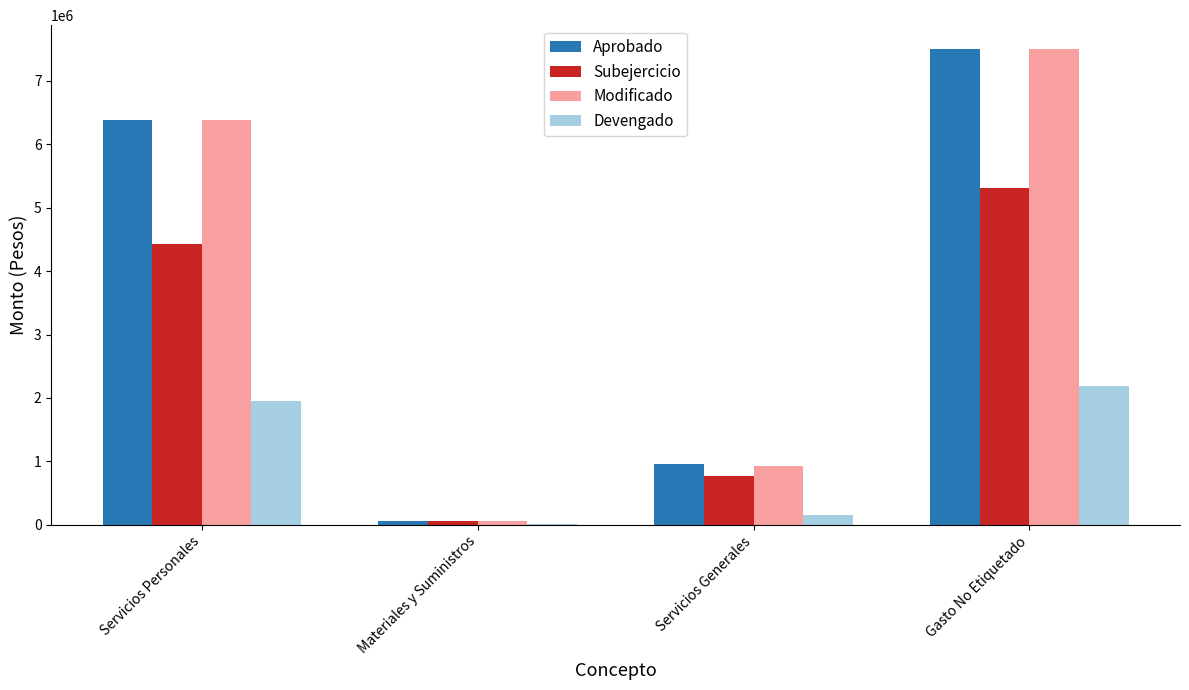

What is the difference between the Modificado values at Servicios Generales and Gasto No Etiquetado?

6574400.0